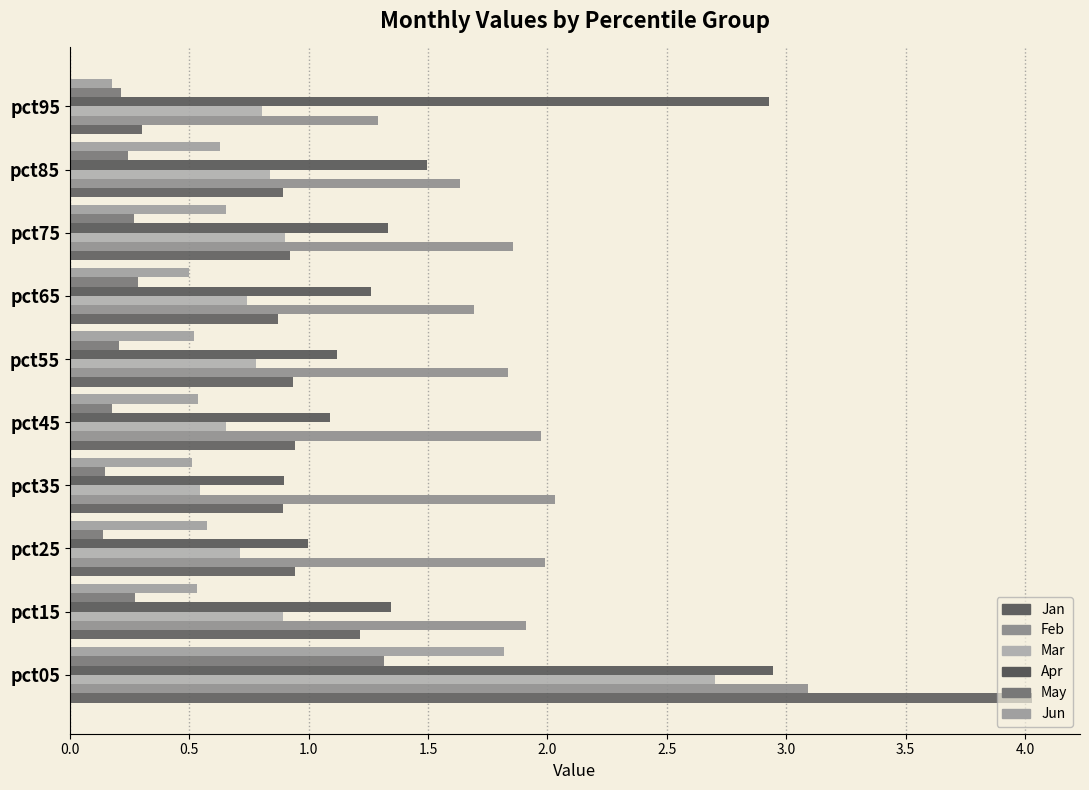

Which series has the largest total across all categories?

Feb